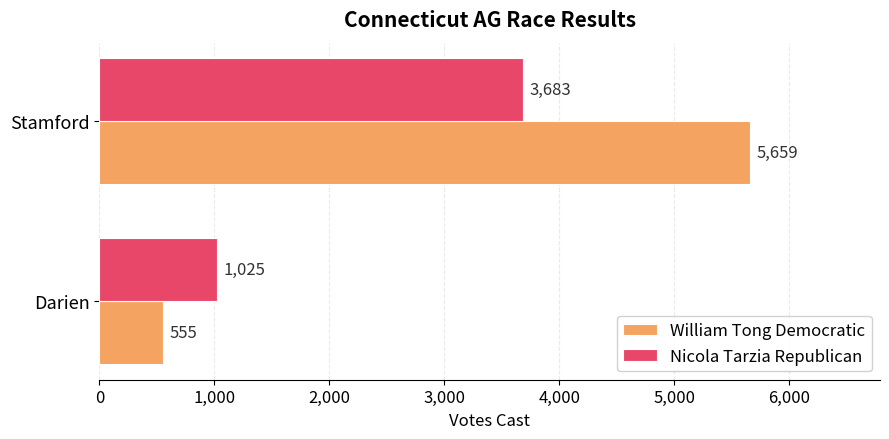

How many series are shown in this chart?

2